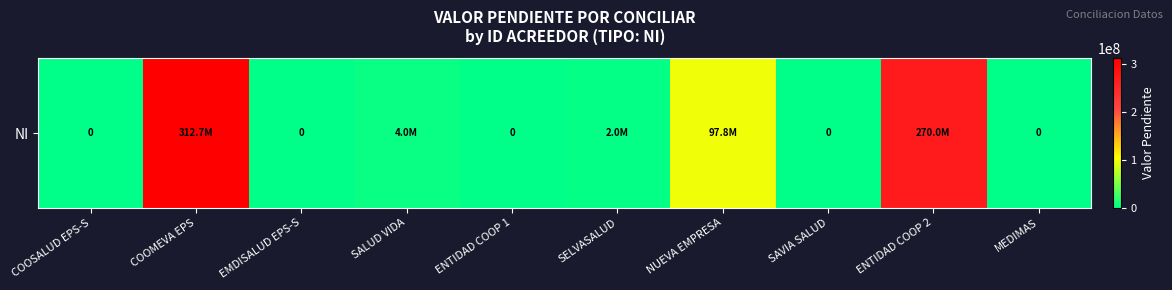

What is the greatest value displayed?

312686754.0